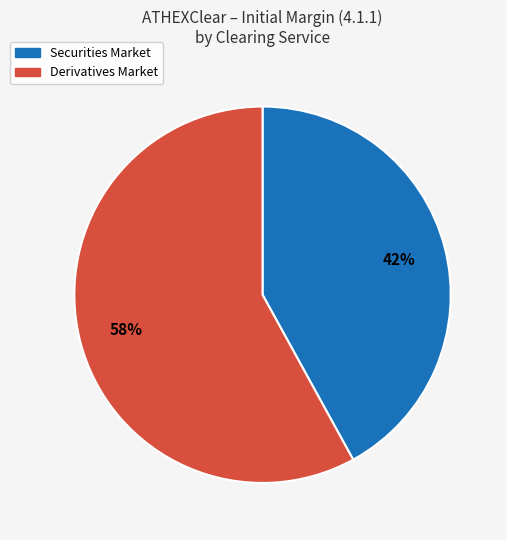

Is the sum of Securities Market and Derivatives Market greater than half?

Yes